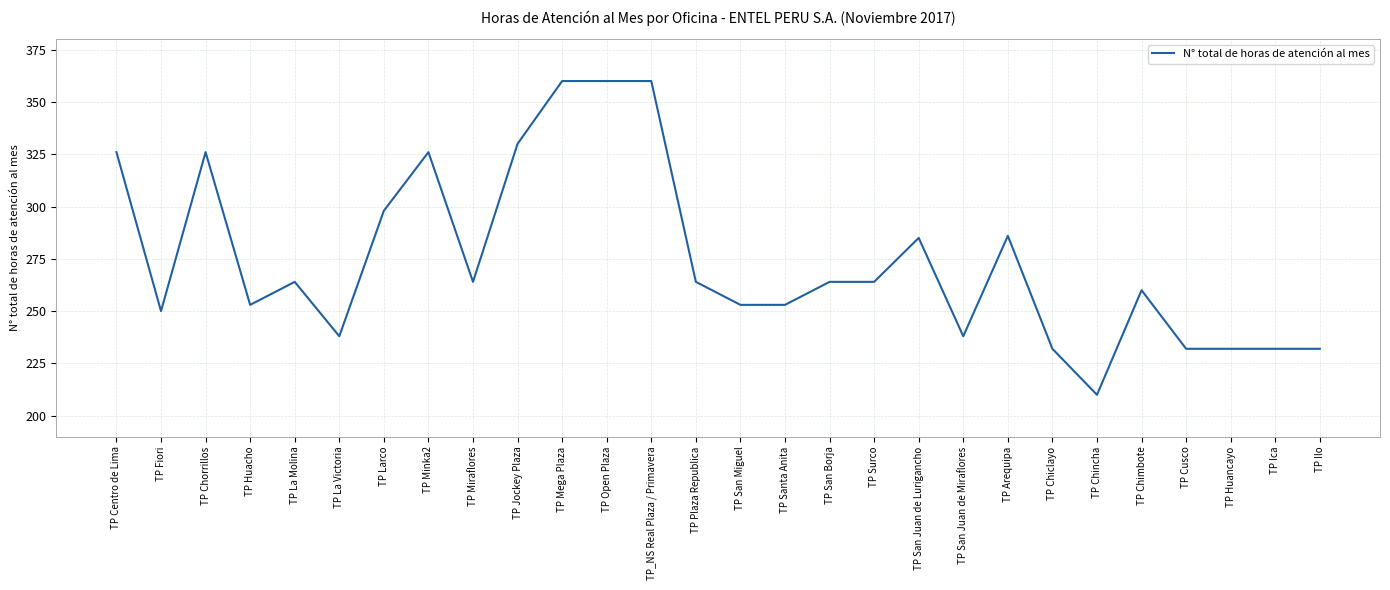

How many lines are shown in the chart?

1